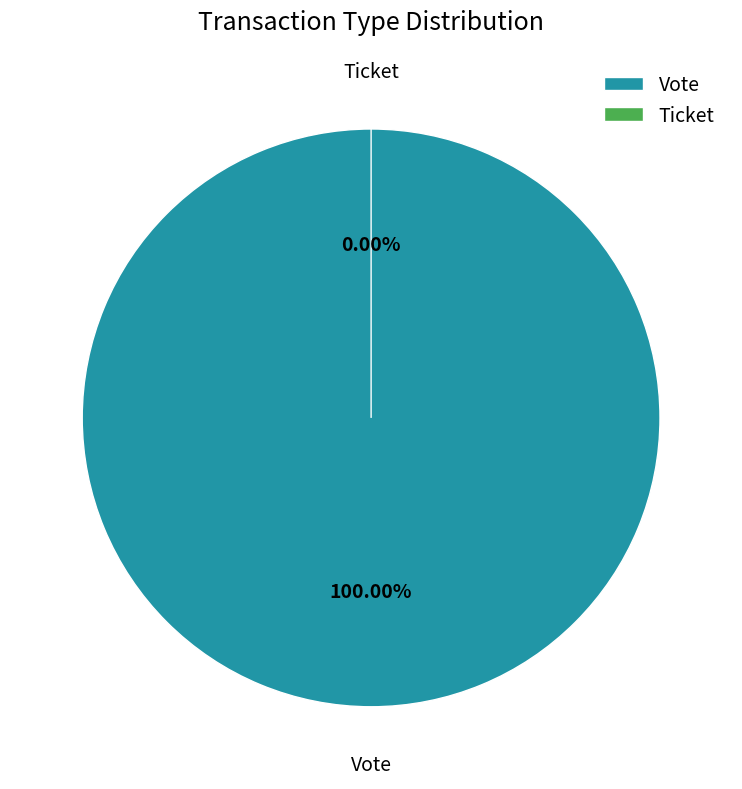

How many slices are in this pie chart?

2